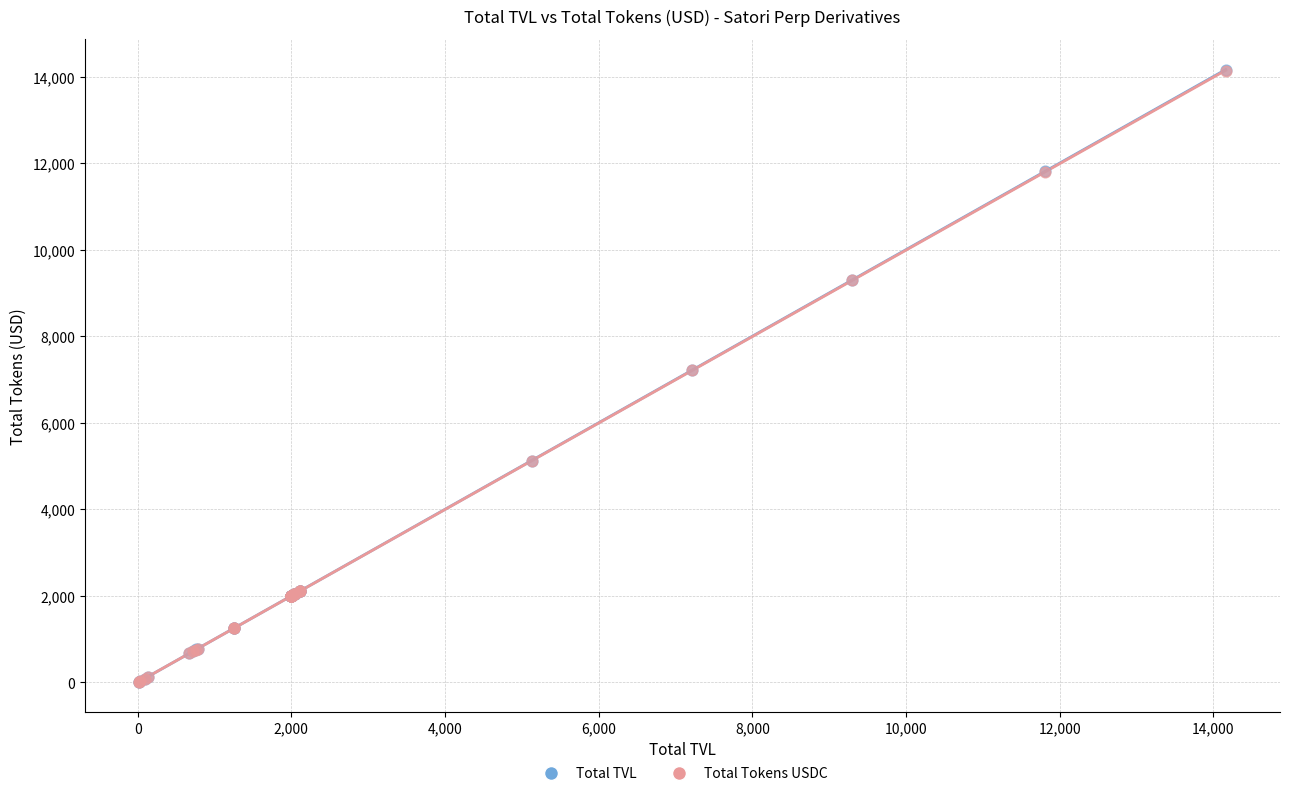

What are all the series names shown in the legend?

Total TVL, Total Tokens USDC